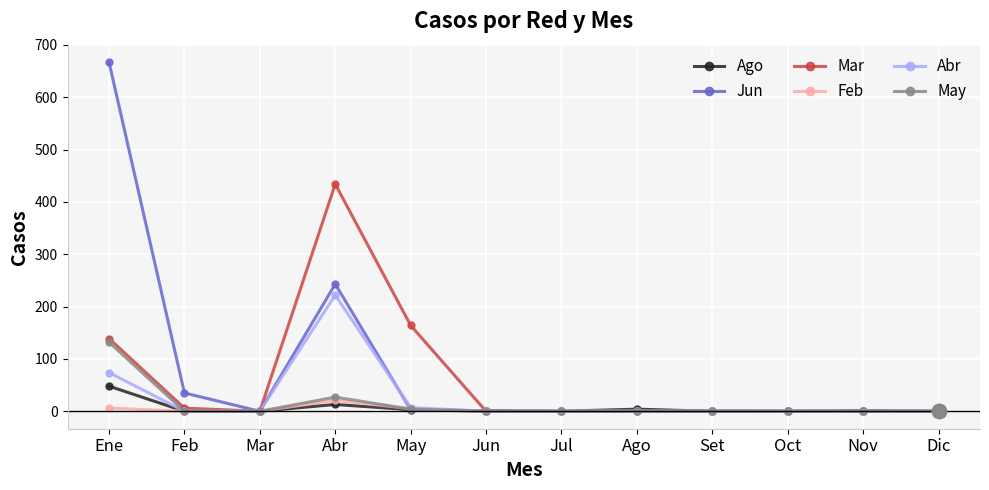

Which series has the largest total across all categories?

Jun